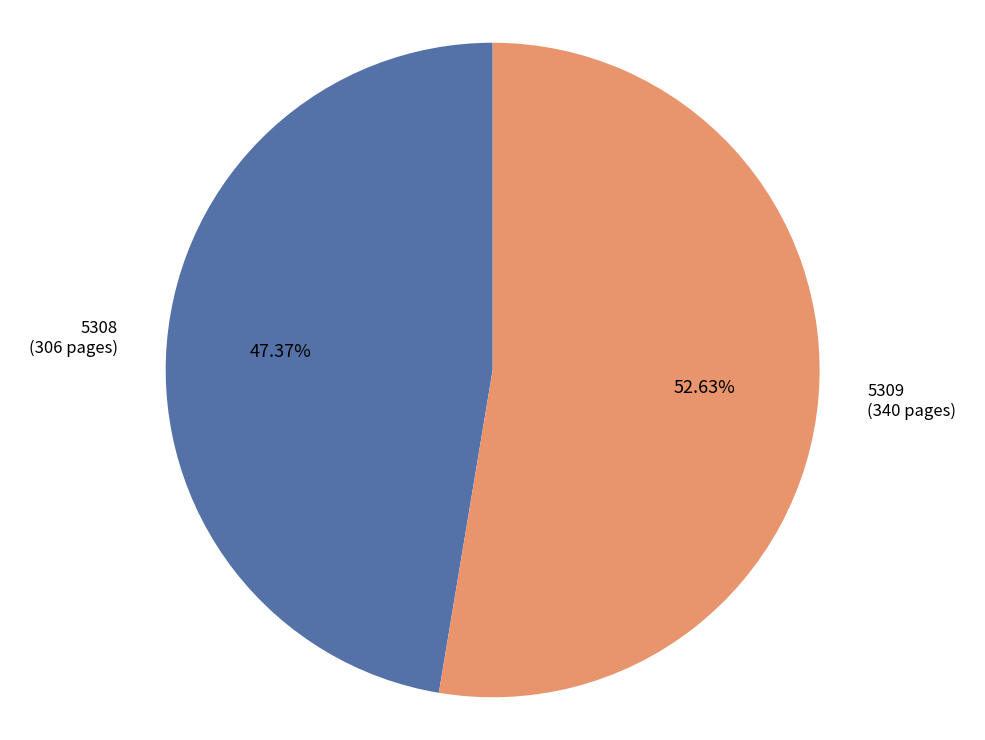

To the nearest percent, what is the combined percentage of 5309 and 5308?

100%